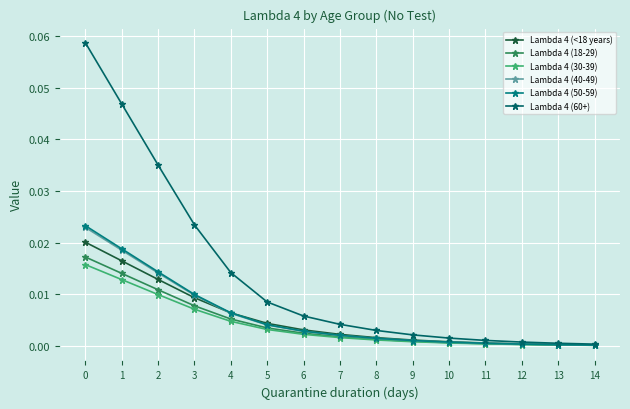

Which series ends up on top after the final intersection of Lambda 4 (50-59) and Lambda 4 (<18 years)?

Lambda 4 (<18 years)